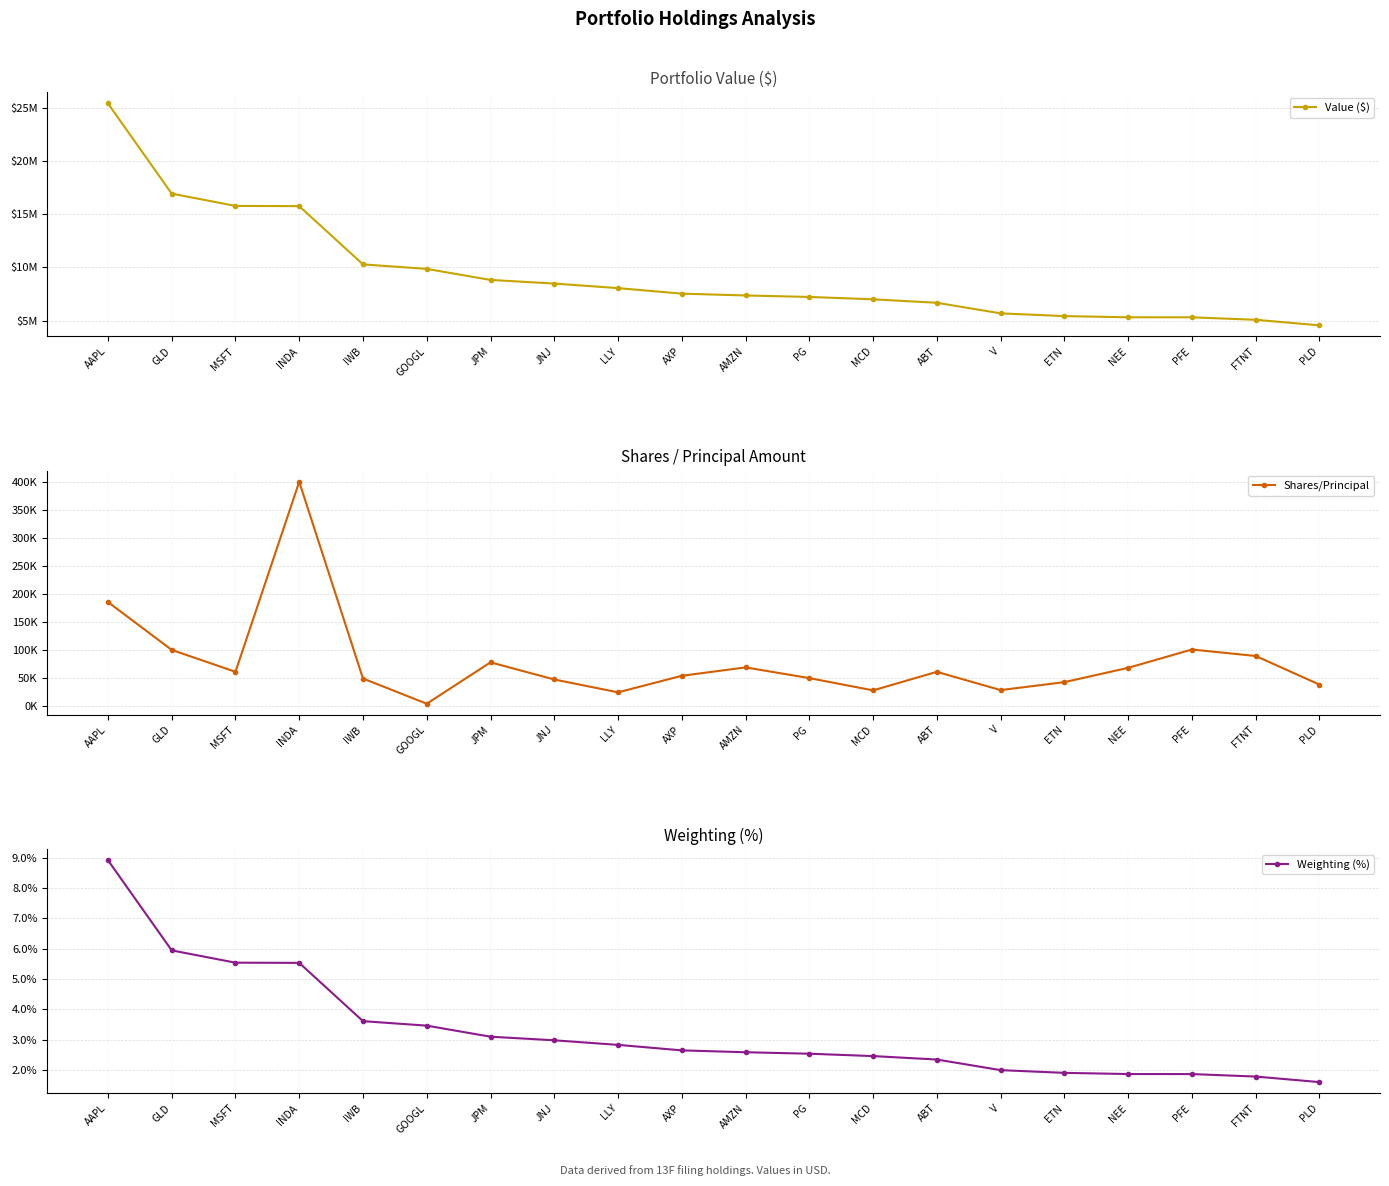

True or false: Shares/Principal and Weighting (%) intersect in this chart.

False